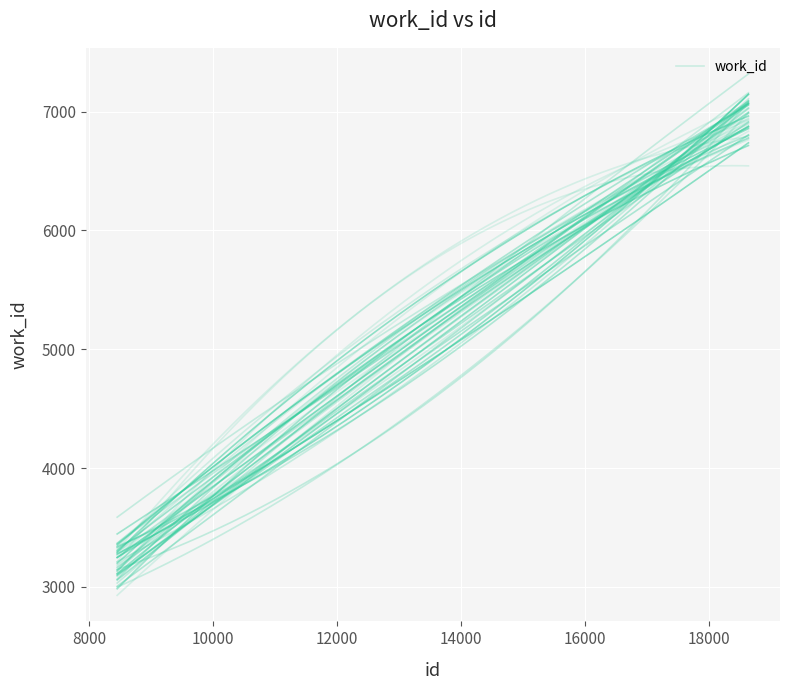

True or false: the data shows 6936 at 18635.

True